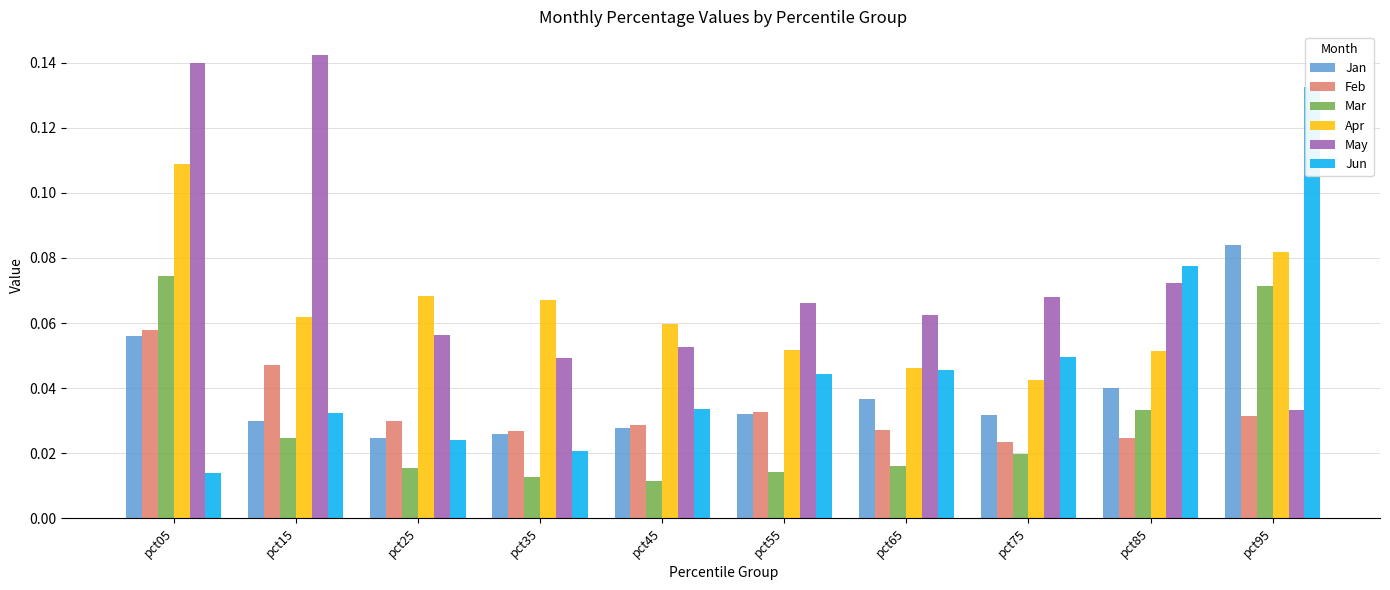

The value of Jun at pct45 is 0.1. True or false?

False